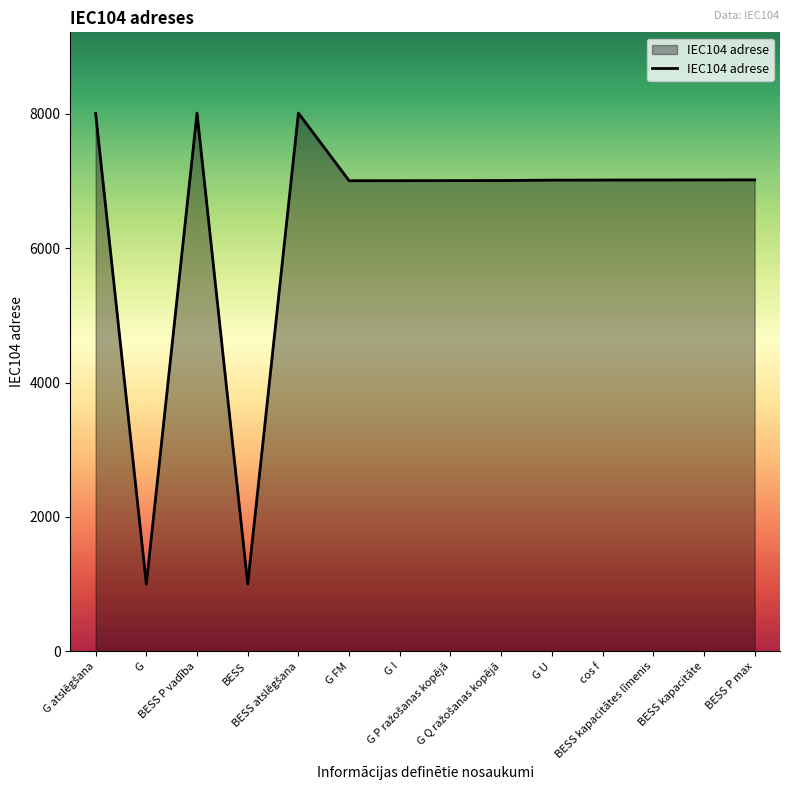

Does the chart have visible grid lines?

No